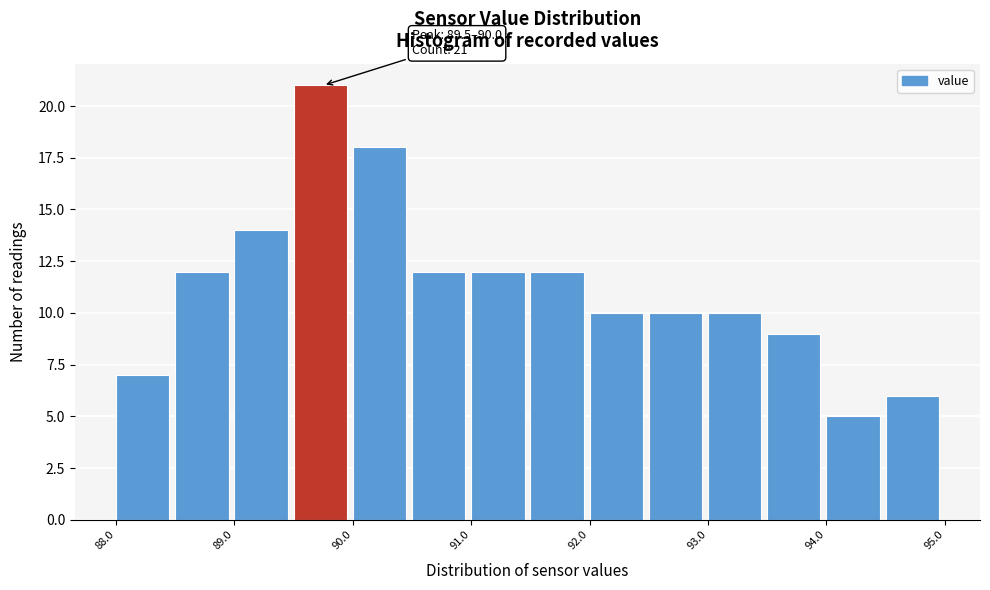

Over which range of the x-axis is the bar tallest?

89.5 to 90.0